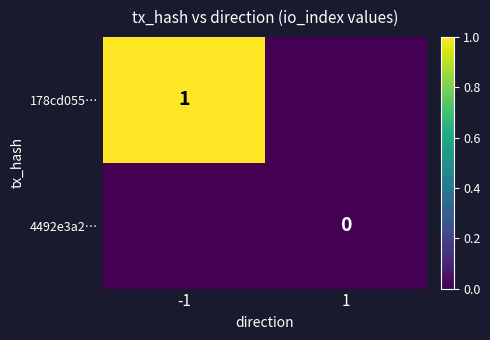

The value of 178cd055… at -1 is 0. True or false?

False